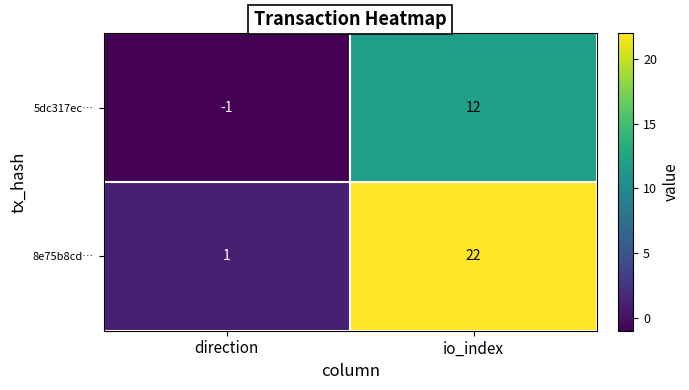

What is the greatest value displayed?

22